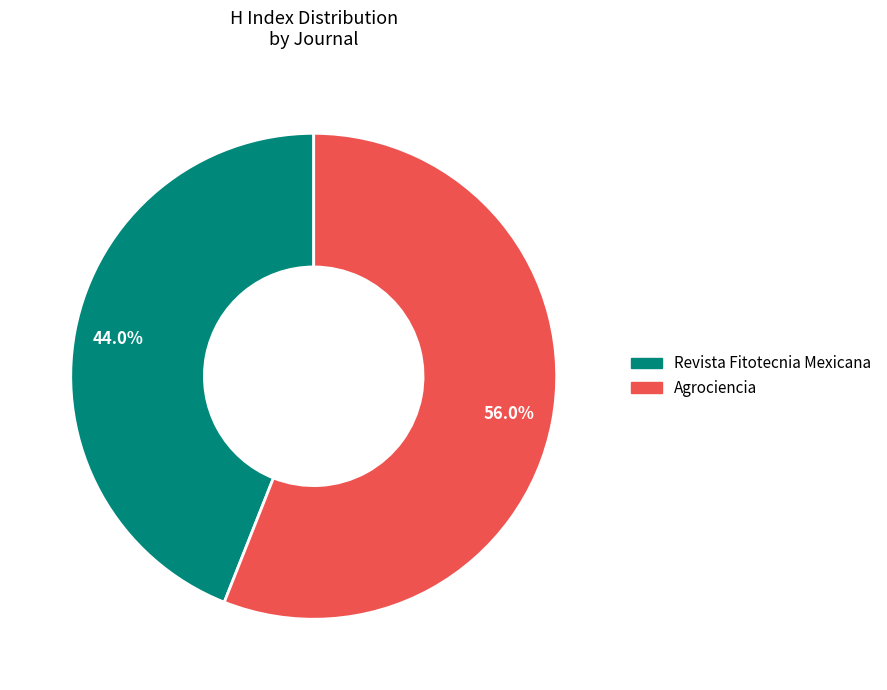

Which has a higher value, Revista Fitotecnia Mexicana or Agrociencia?

Agrociencia